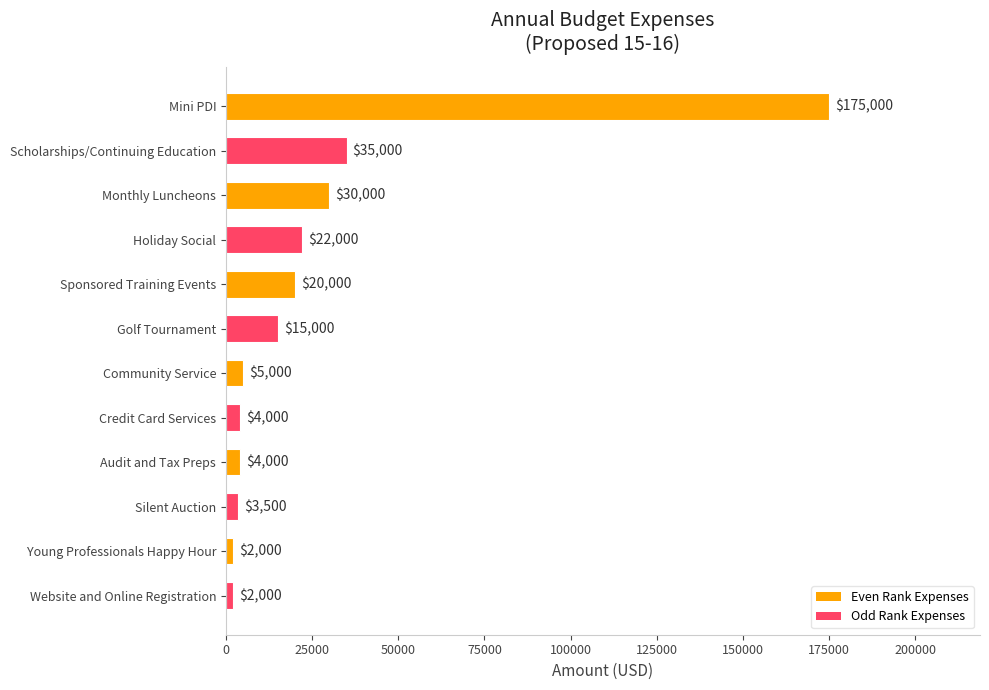

Are the bars grouped side by side (vs. stacked)?

No